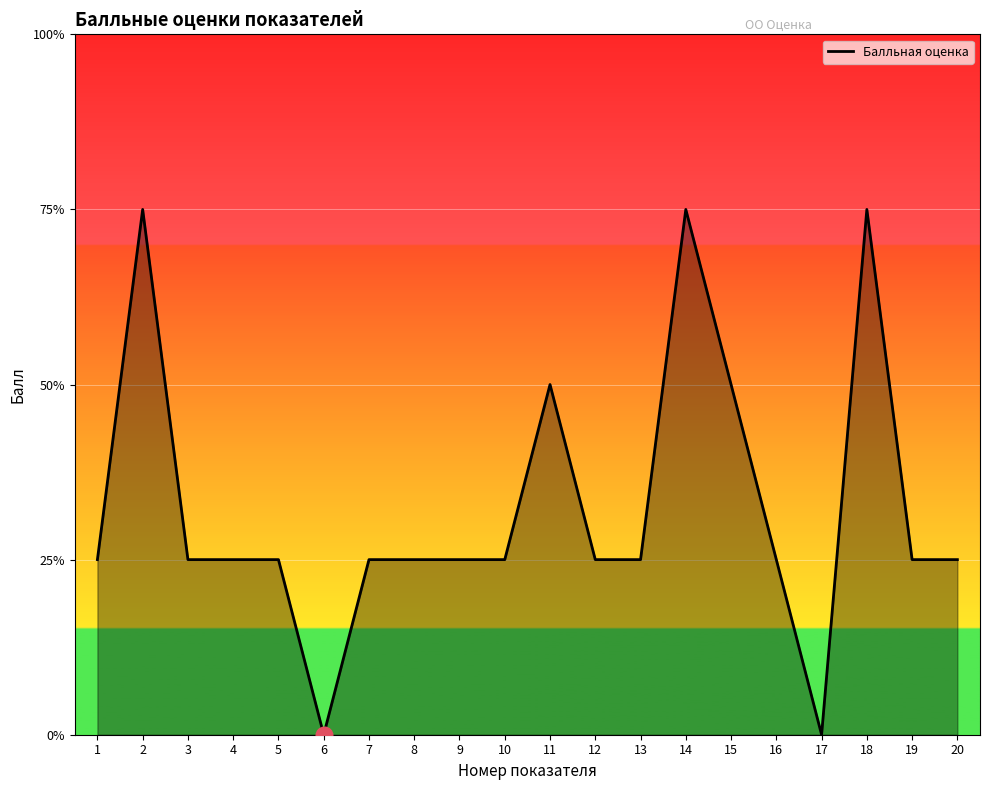

Does the chart have visible grid lines?

Yes